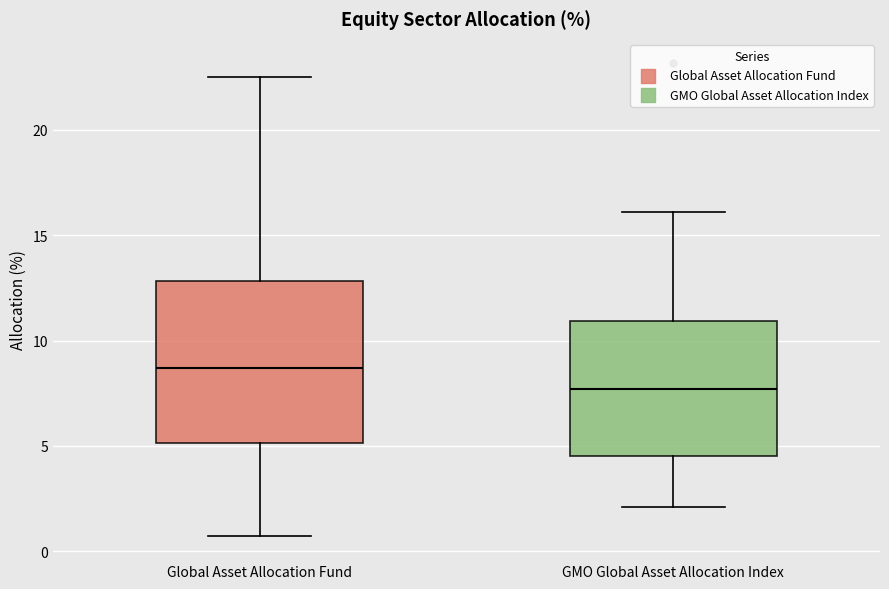

Where does the lower whisker of the box for GMO Global Asset Allocation Index end on the y-axis? The values are not printed on the chart, so give them approximately, as read against the axis.

2.0